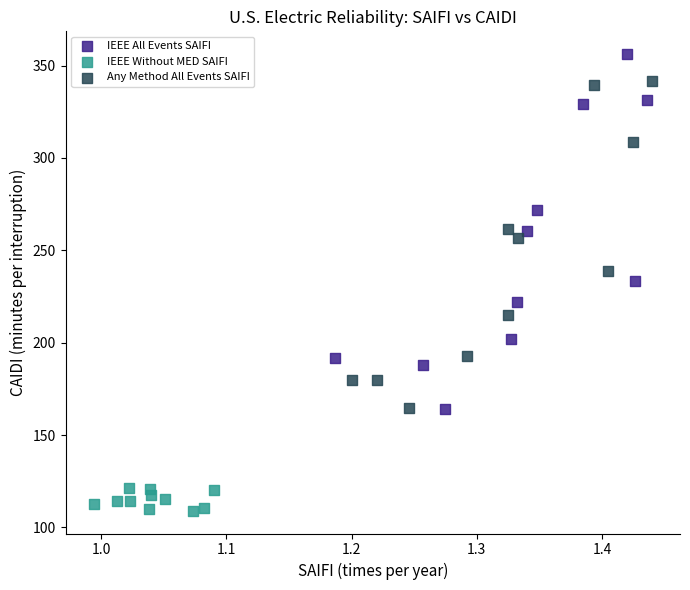

What are all the series names shown in the legend?

IEEE All Events SAIFI, IEEE Without MED SAIFI, Any Method All Events SAIFI